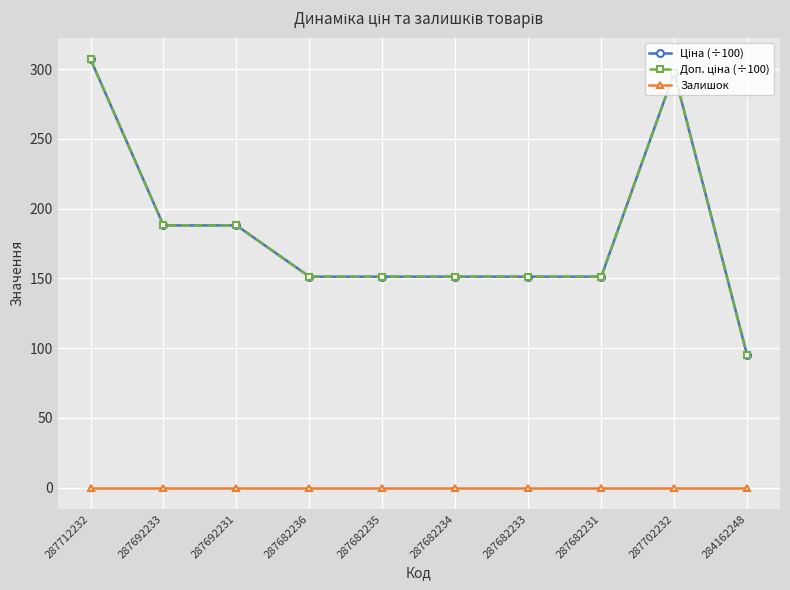

At which category does Доп. ціна (÷100) reach its first local peak?

287702232